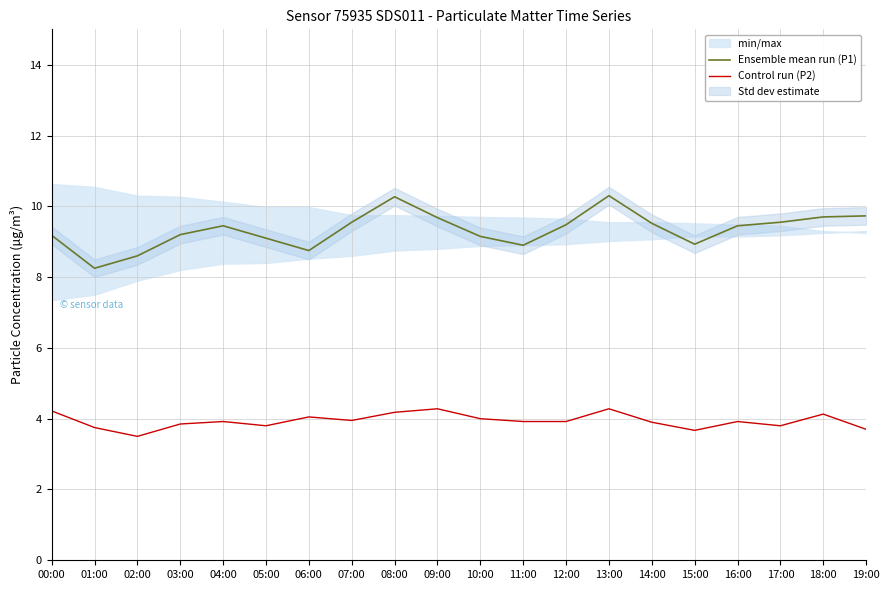

What is the total value across all series at 16:00?

13.4